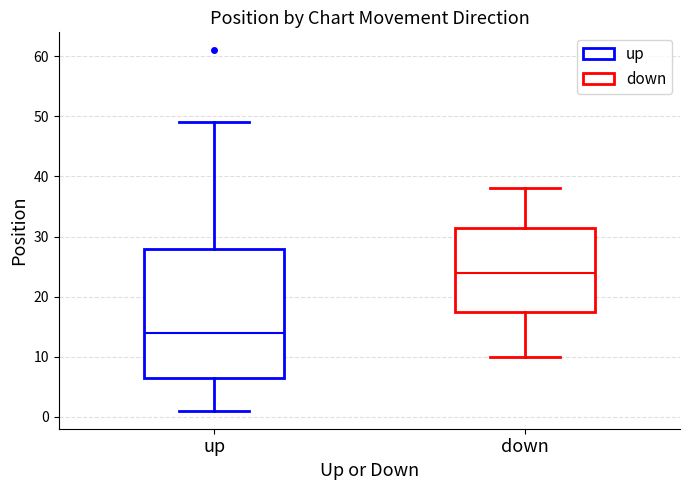

Reading left to right, transcribe this box plot: for each box, give where its median line is, the range the box spans, and where its two whiskers end, as read against the y-axis. The values are not printed on the chart, so give them approximately, as read against the axis.

up: median 14, box 7 to 28, whiskers 1 to 49
down: median 24, box 18 to 32, whiskers 10 to 38